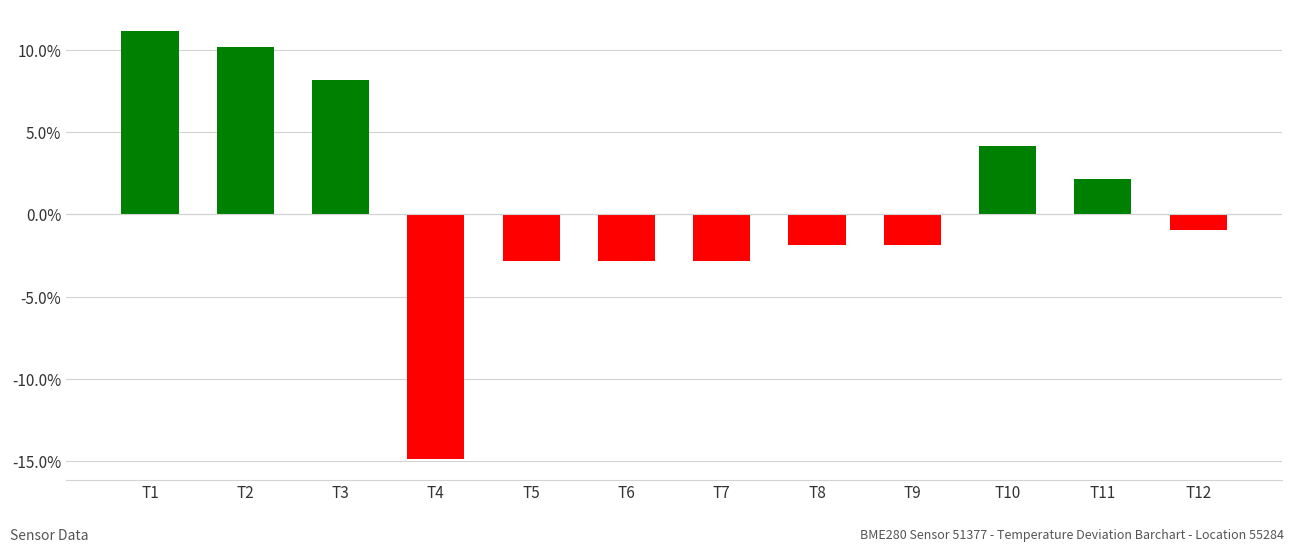

Reading left to right, extract all data points from this chart.

11.2	10.2	8.2	-14.8	-2.8	-2.8	-2.8	-1.8	-1.8	4.2	2.2	-1.0